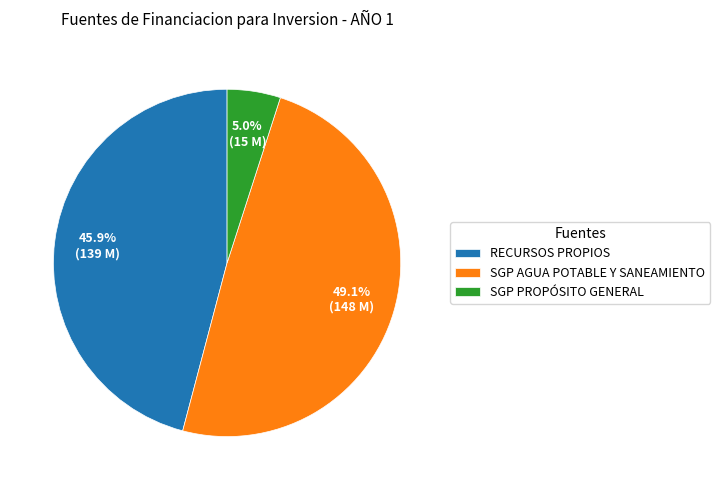

How many slices are in this pie chart?

3